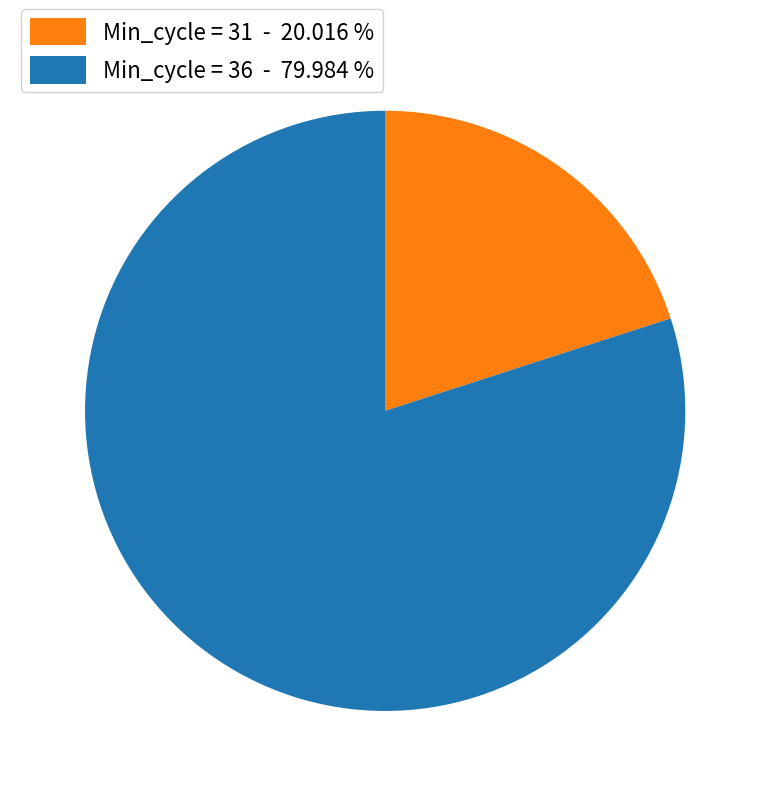

Is Min_cycle = 36 - 79.984 % the majority of the pie?

Yes